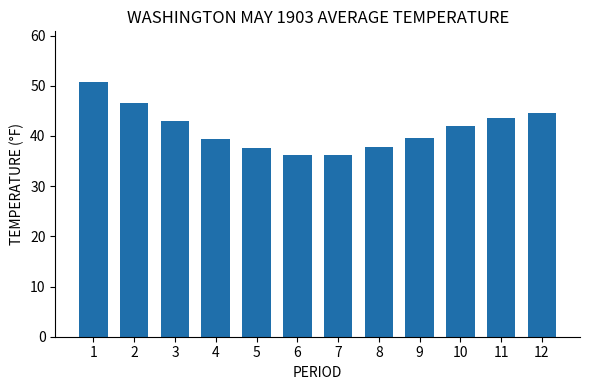

What is the maximum value shown in the chart?

50.7